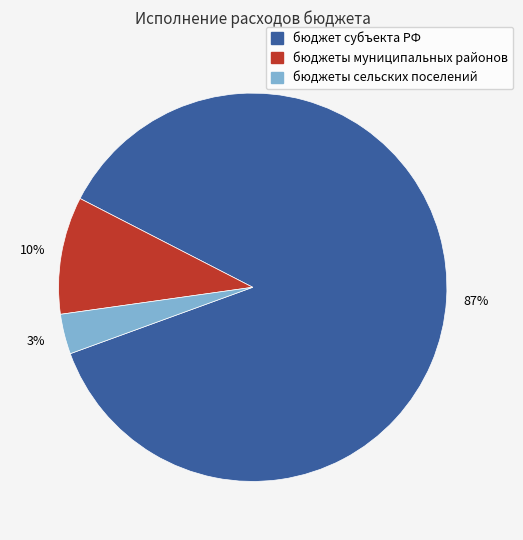

Is there a majority slice in this chart?

Yes